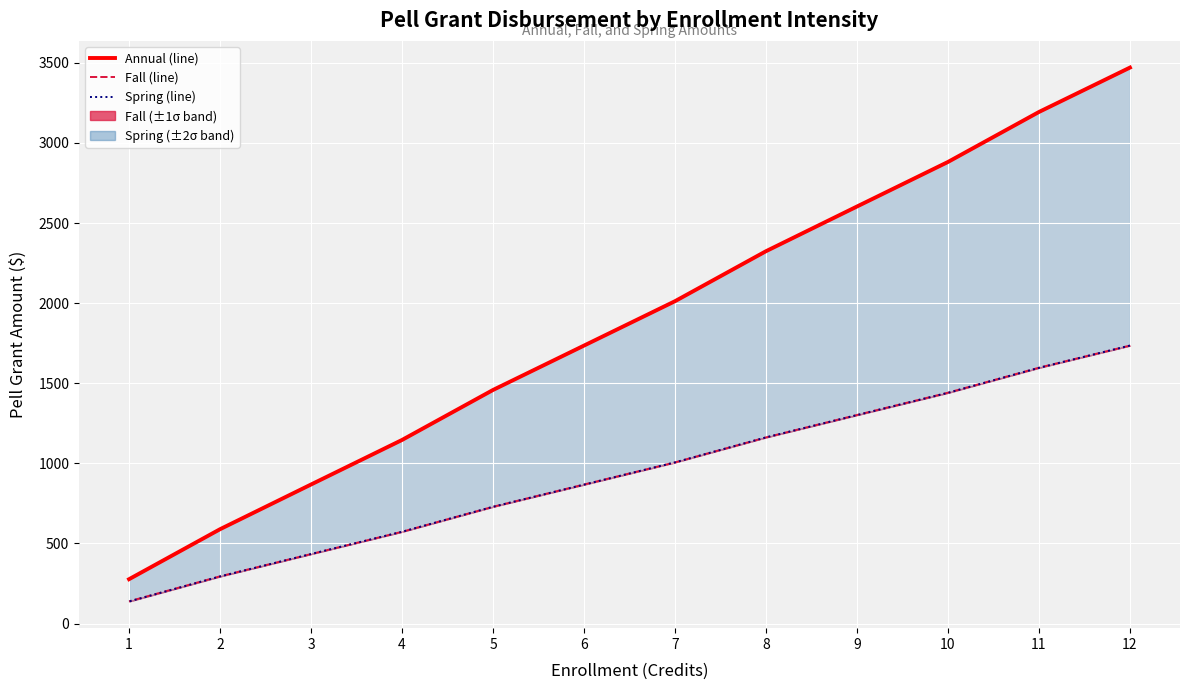

How many data points does each series have?

12